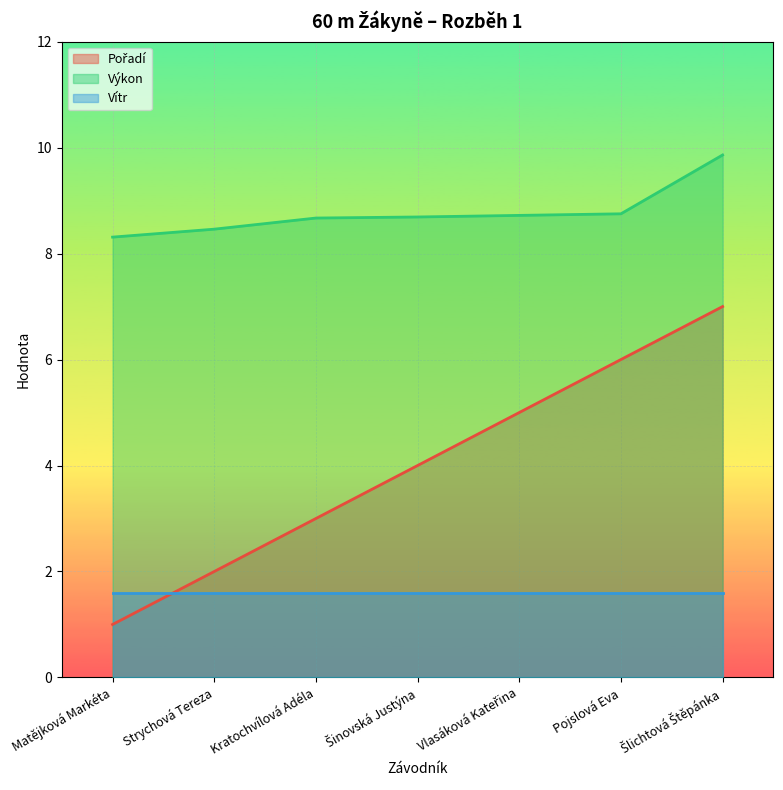

What is the average value of the Výkon series?

8.8